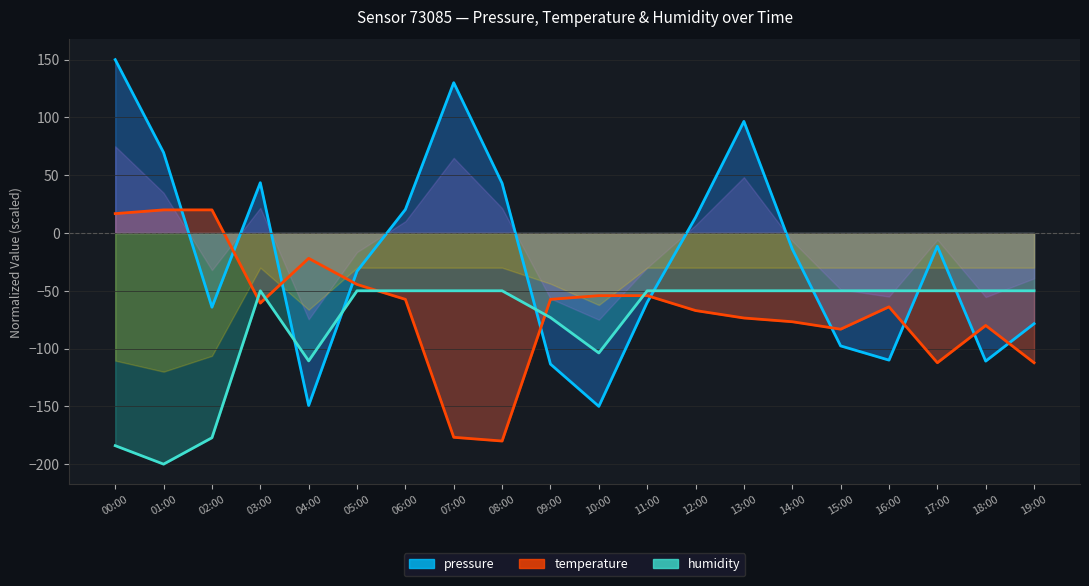

How many negative values does the temperature series have?

17